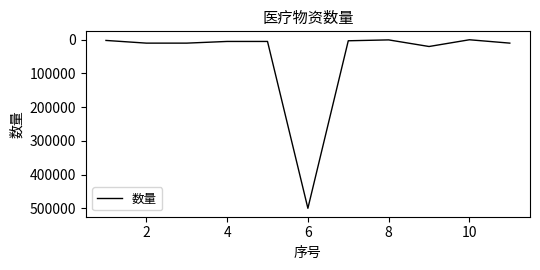

What is the greatest value displayed?

500000